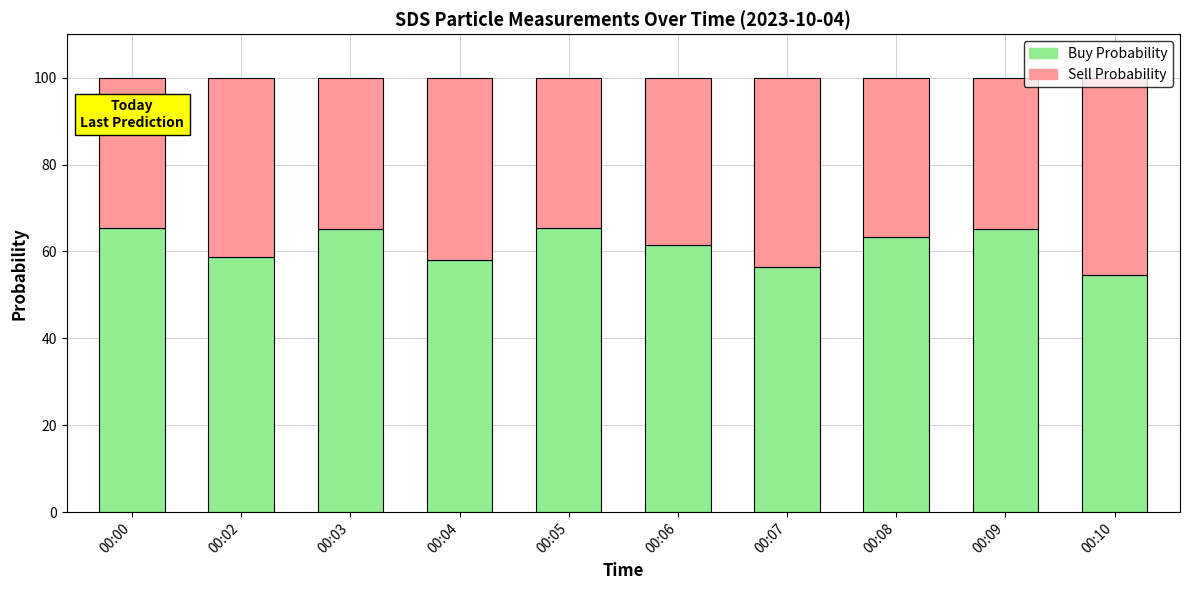

What is the total value across all series at 00:02?

100.0